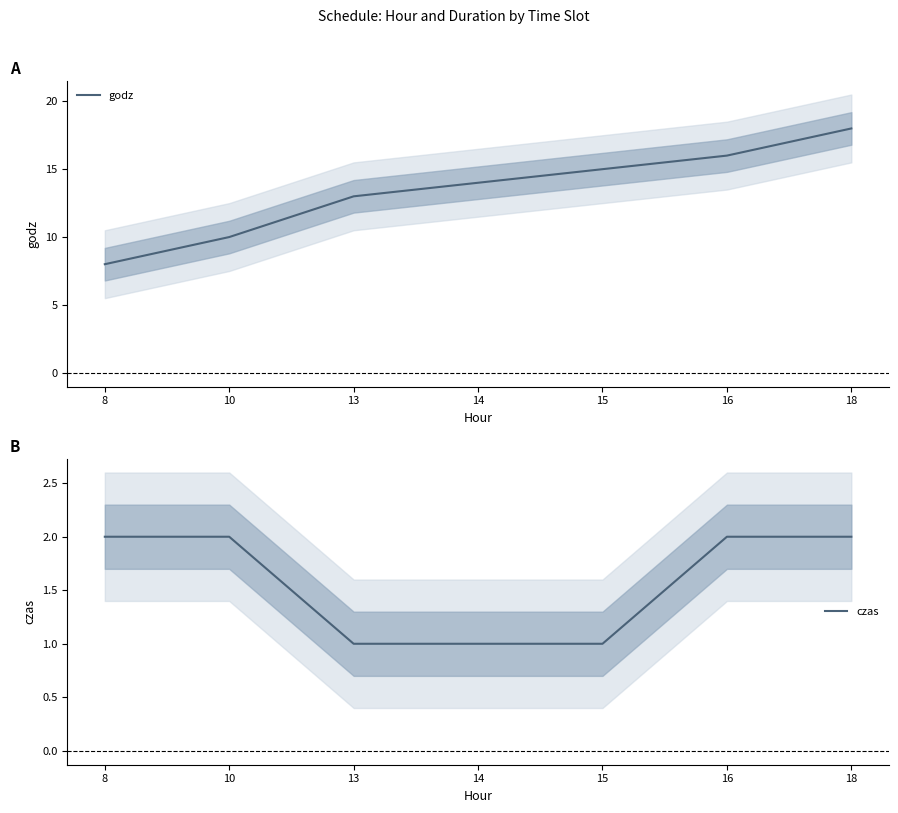

True or false: godz has more than 2 points higher than both neighbors.

False